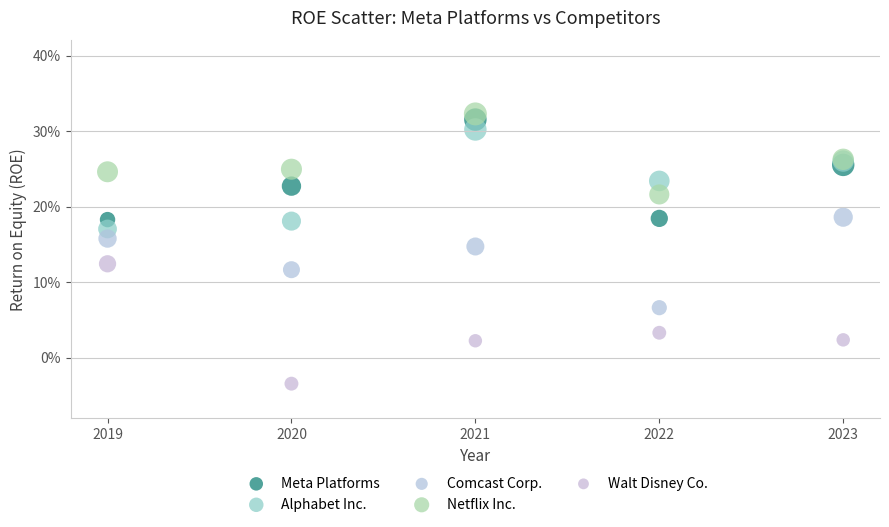

Which series reaches the minimum Y coordinate?

Walt Disney Co.